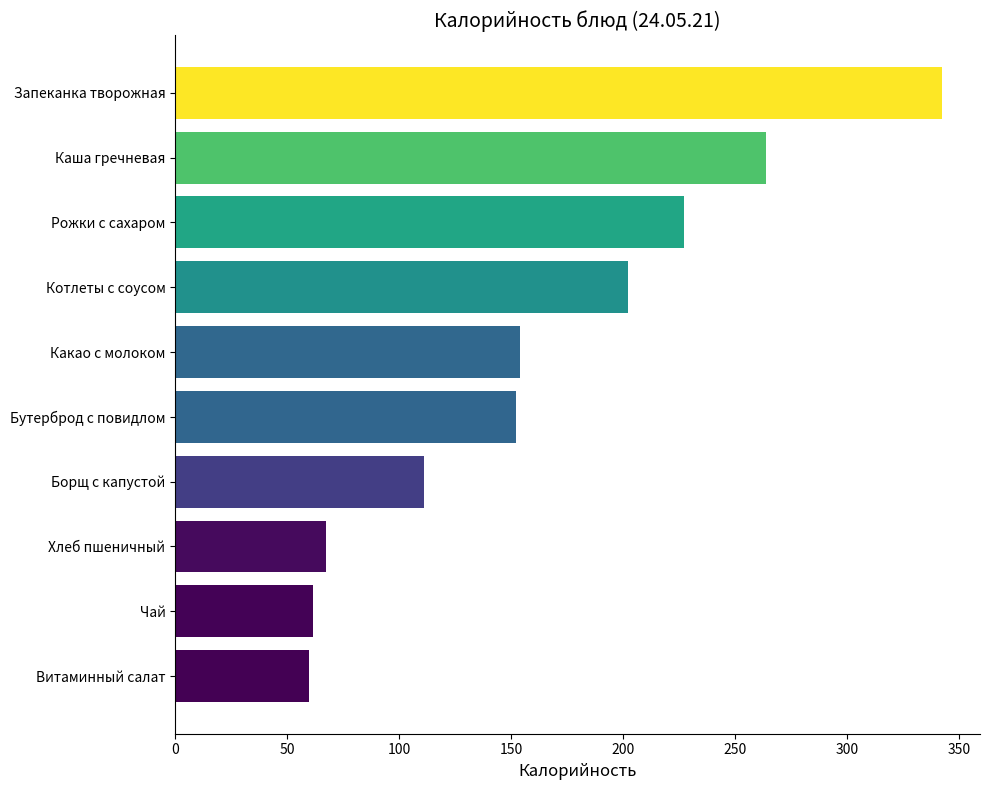

What is the minimum value shown in the chart?

59.8